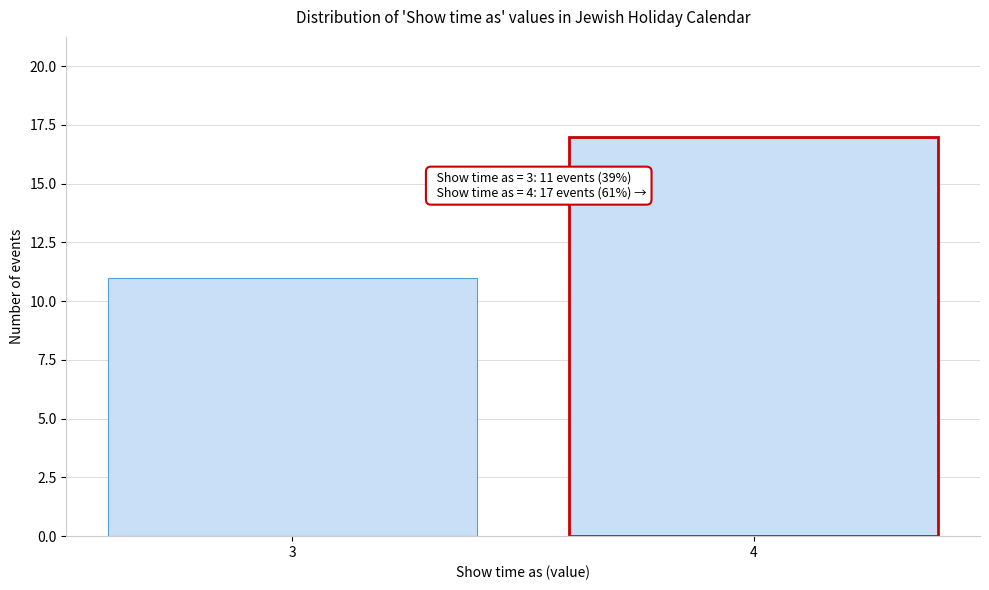

Reading right to left, list all the values displayed in this chart.

4=17	3=11